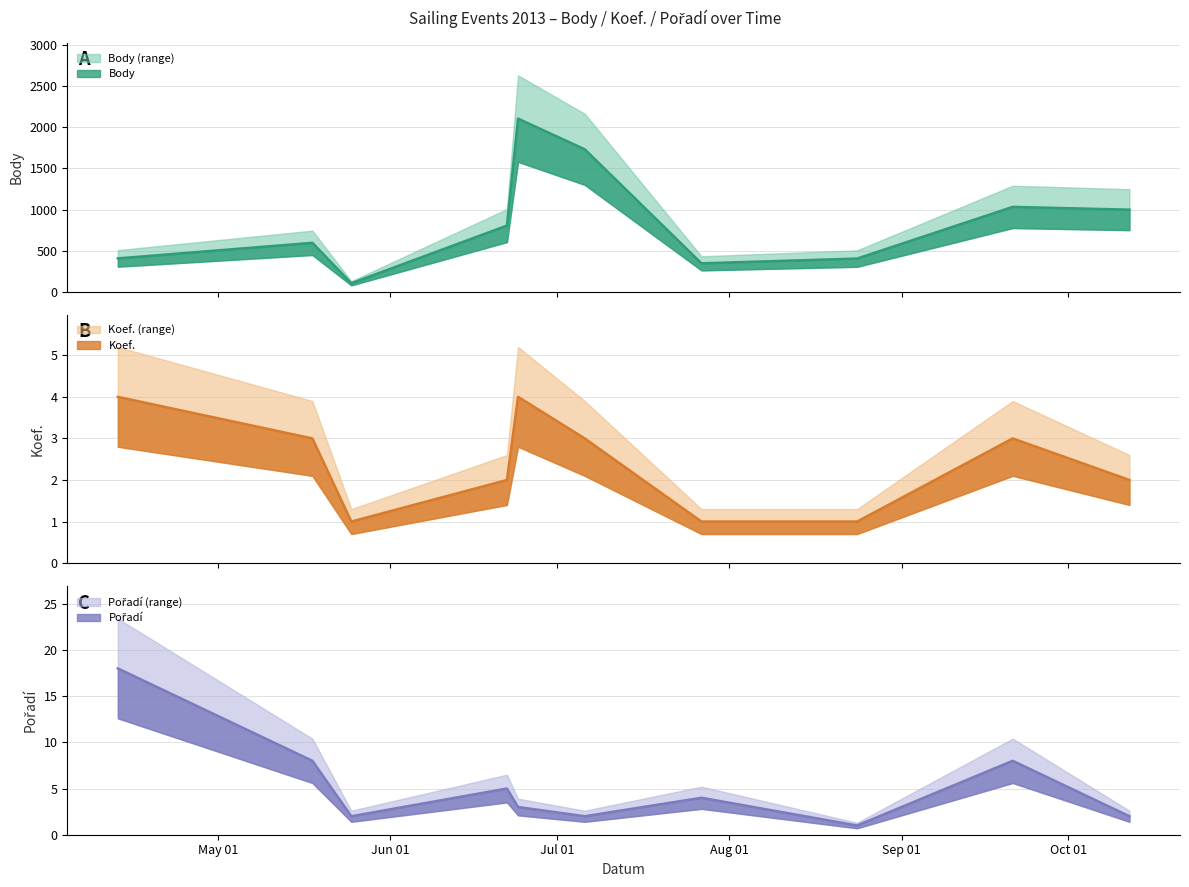

How many lines are shown in the chart?

3